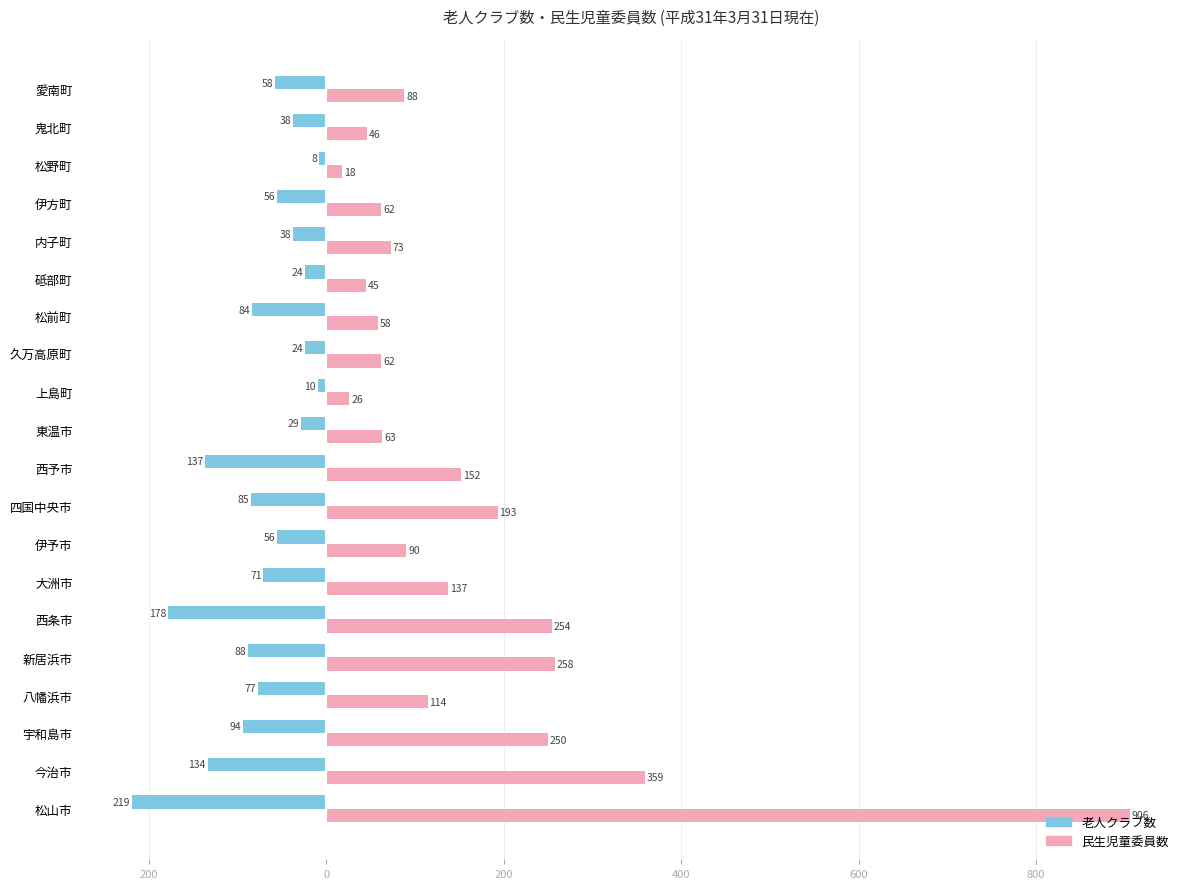

What are all the series names shown in the legend?

老人クラブ数, 民生児童委員数